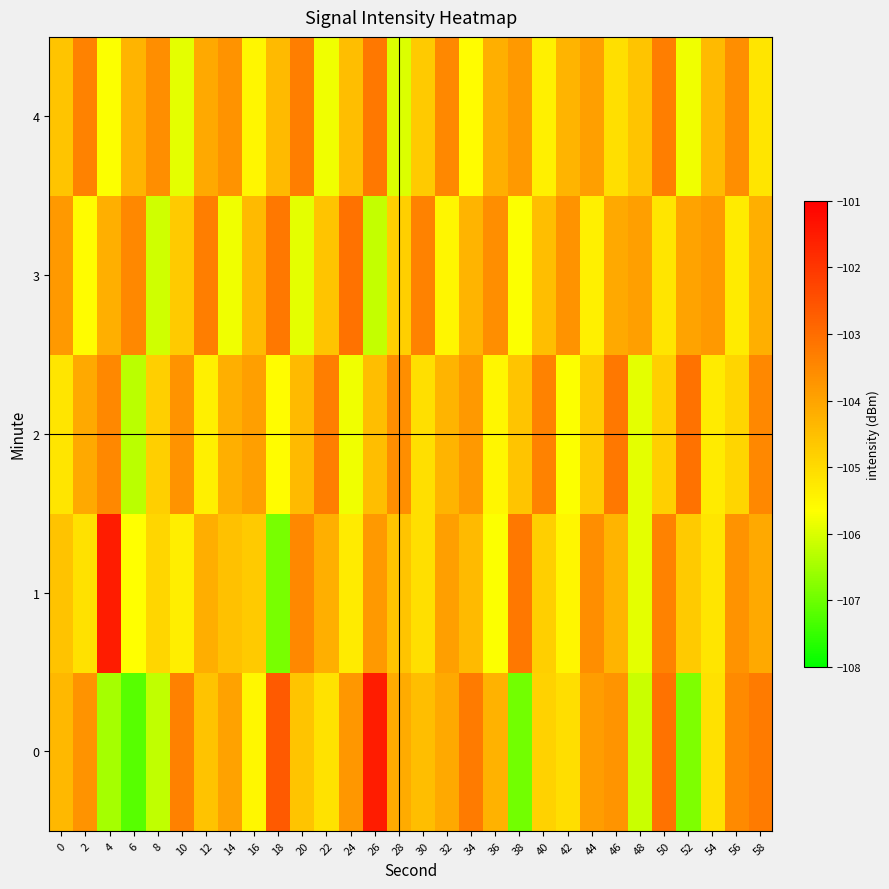

Between 40 and 10, which is larger?

10